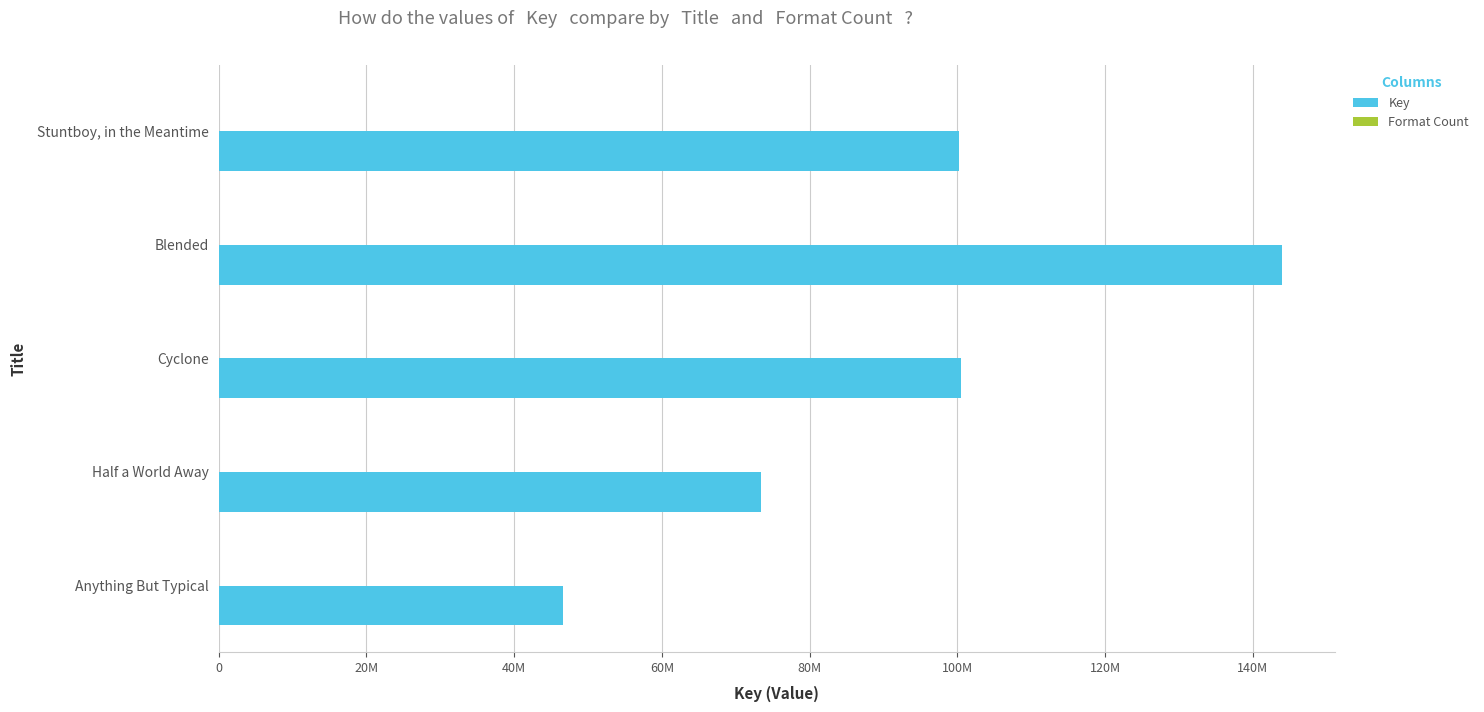

Rank the series by their maximum value, from lowest to highest.

Format Count, Key